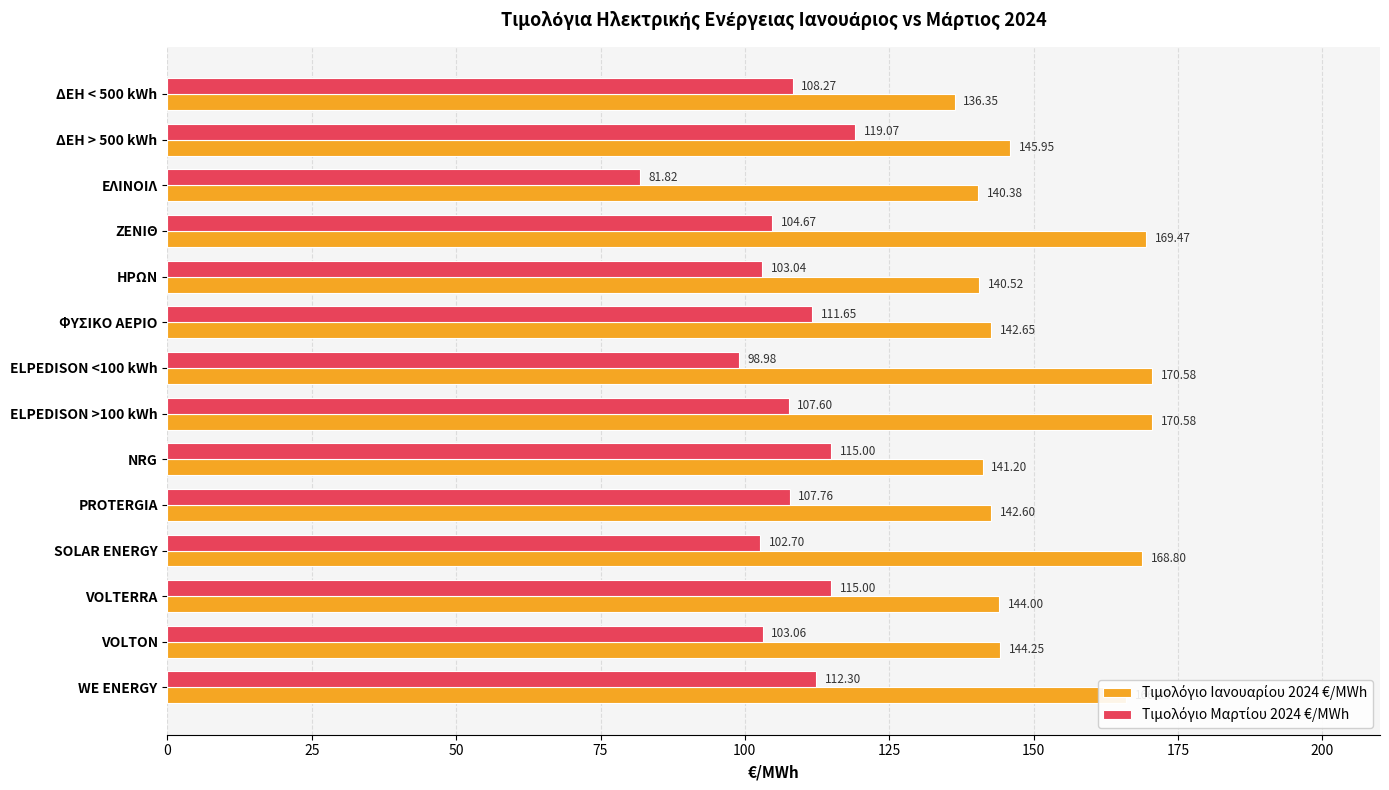

At which category is the sum across all series the highest?

WE ENERGY